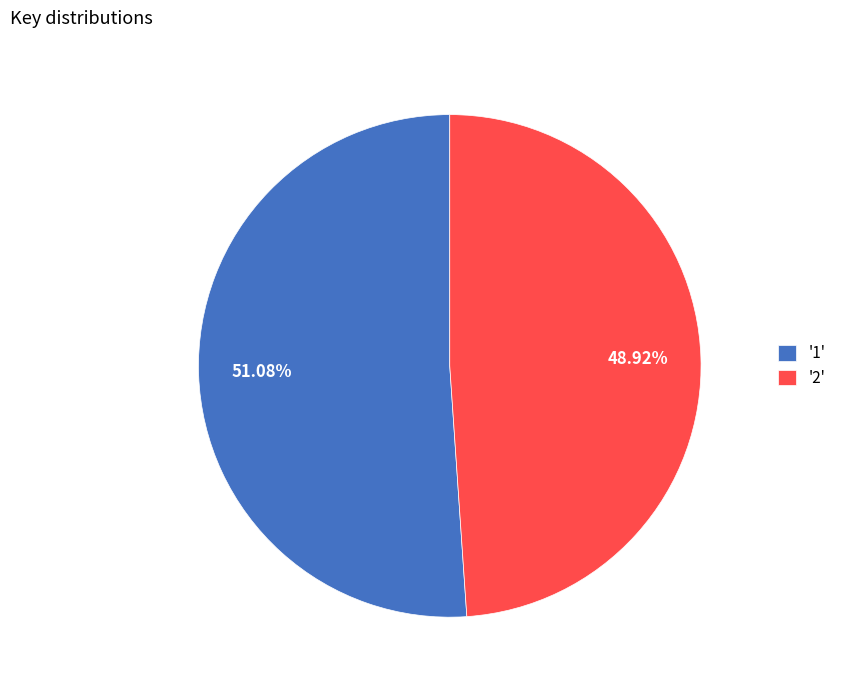

Rank the categories by value from highest to lowest.

'1', '2'